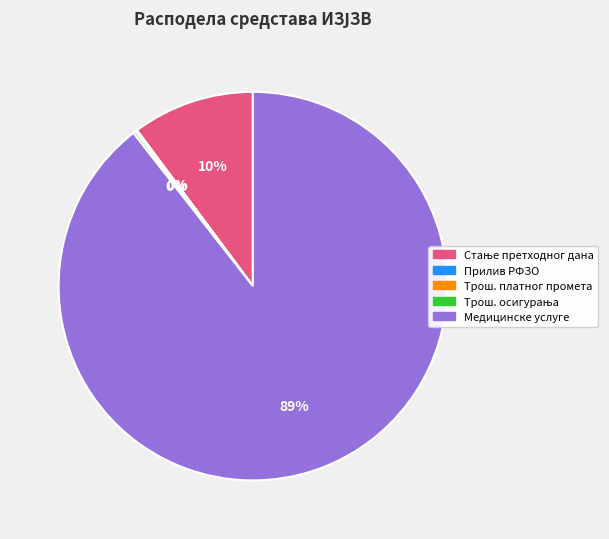

Is there a majority slice in this chart?

Yes